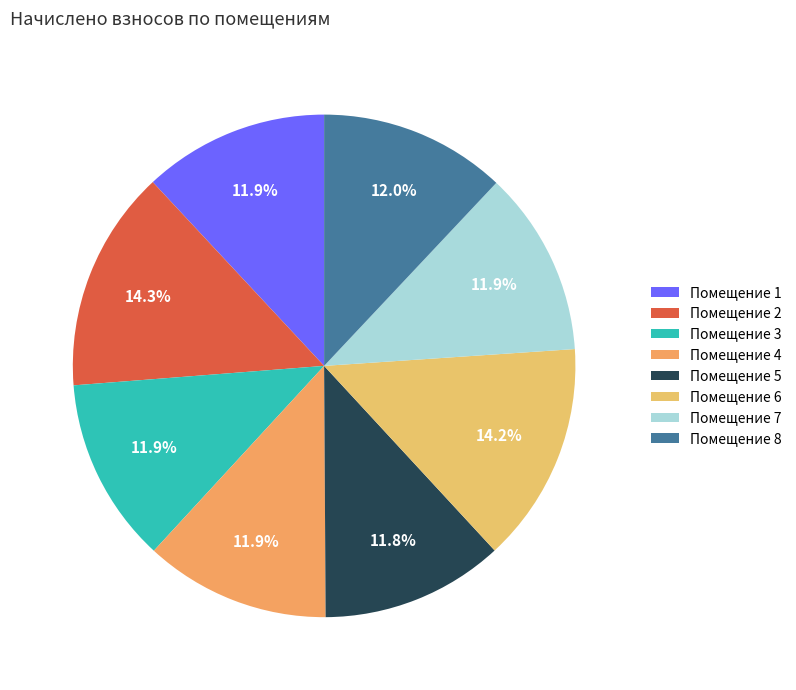

Is there any slice that represents more than half of the pie?

No